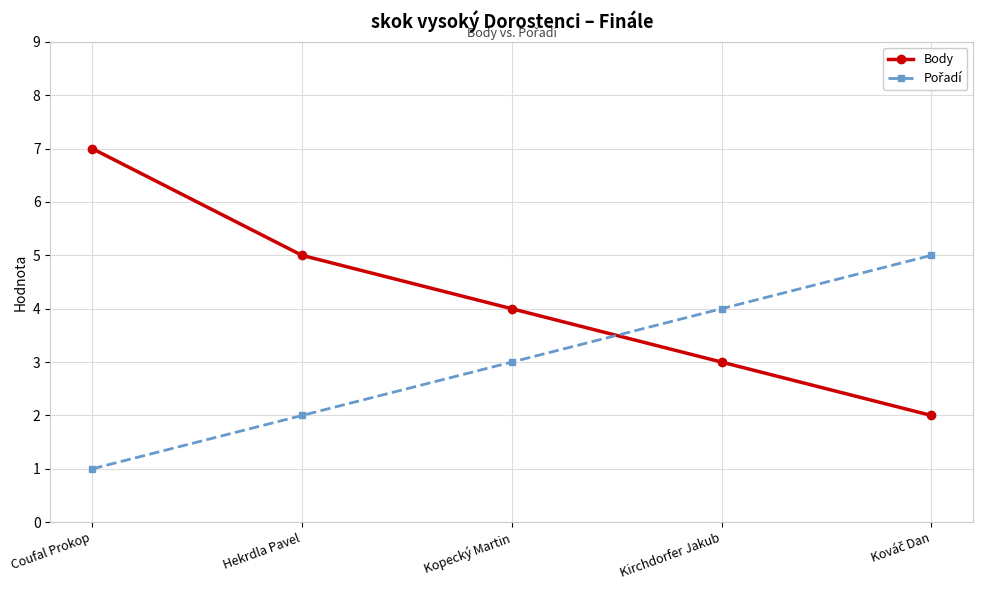

At which category does the chart reach its peak across all series?

Coufal Prokop